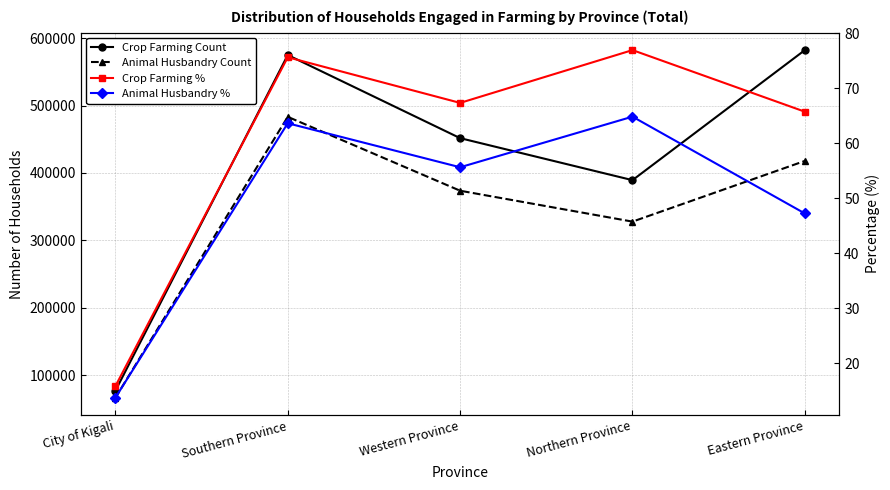

At which category does Crop Farming Count reach its first local peak?

Southern Province